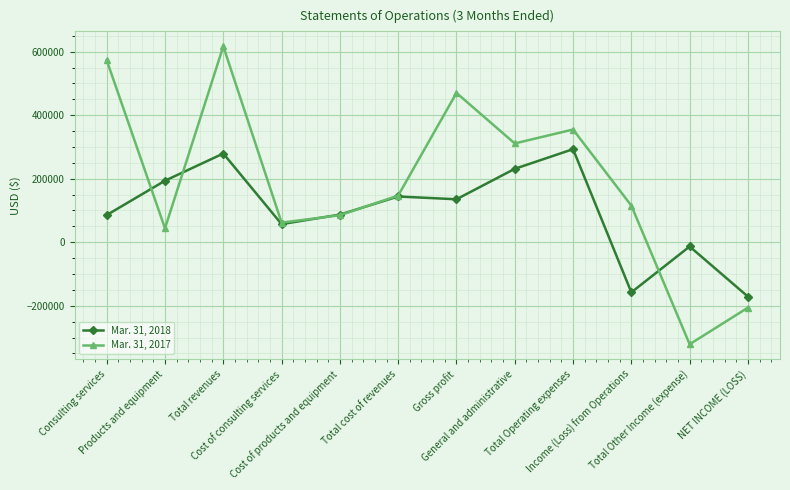

What is the difference between the highest and lowest values at Total Other Income (expense)?

307859